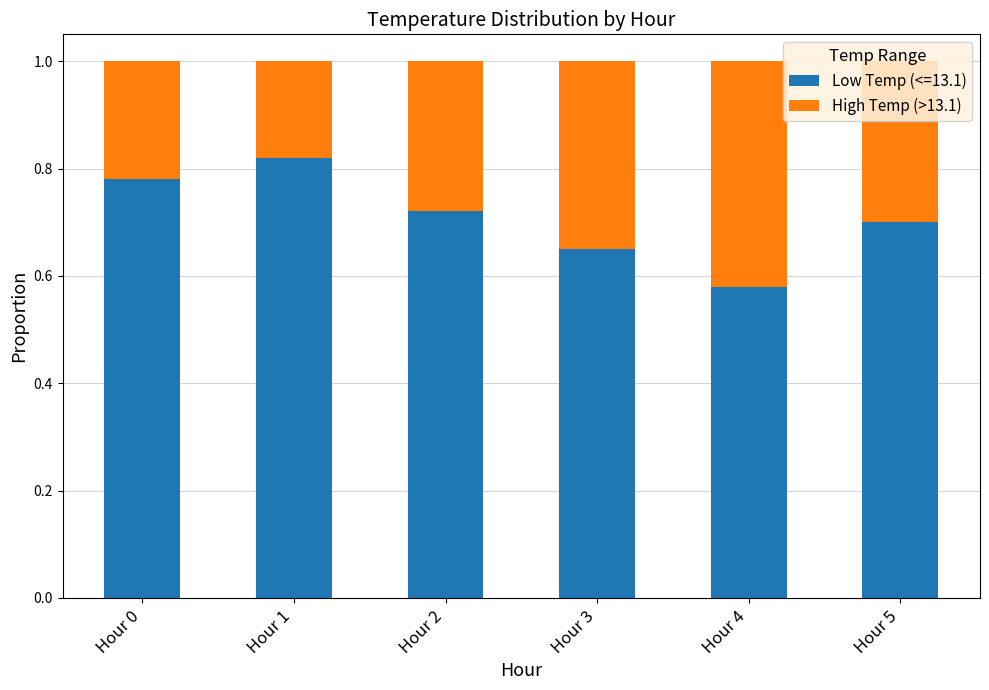

At which label does Low Temp (<=13.1) reach its minimum?

Hour 4